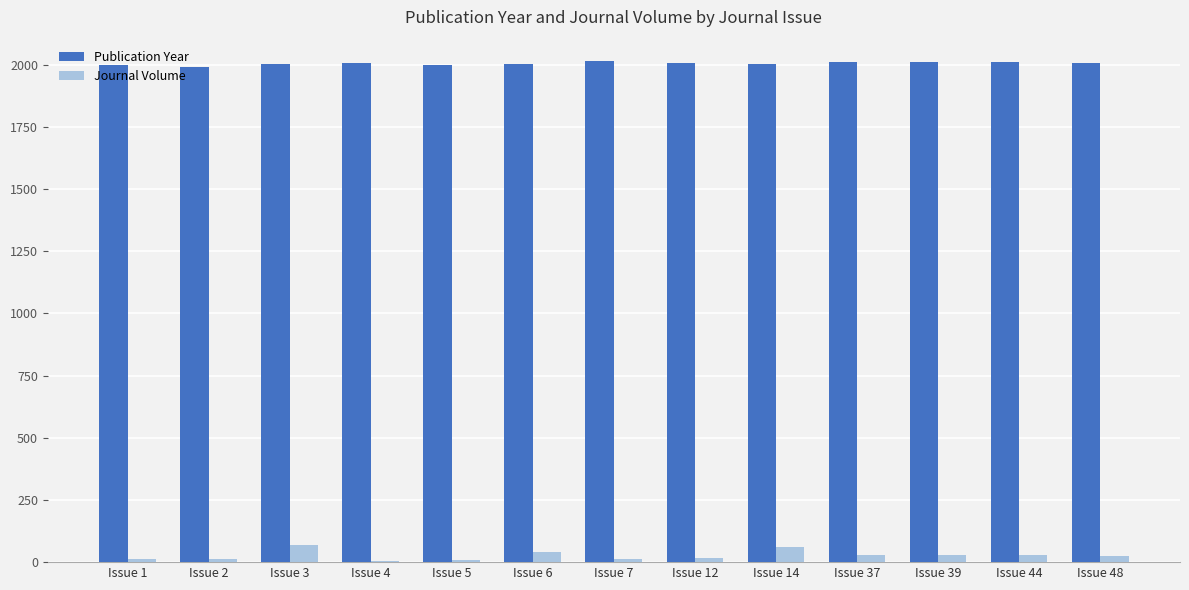

Which series has the largest total across all categories?

Publication Year